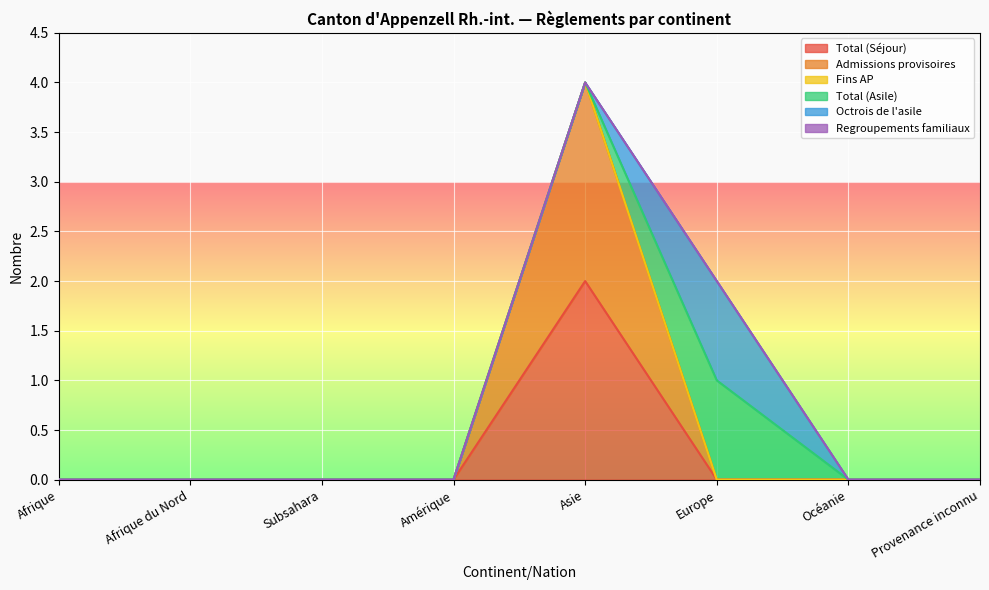

Is it true that Total (Séjour) equals 0 at Océanie?

True